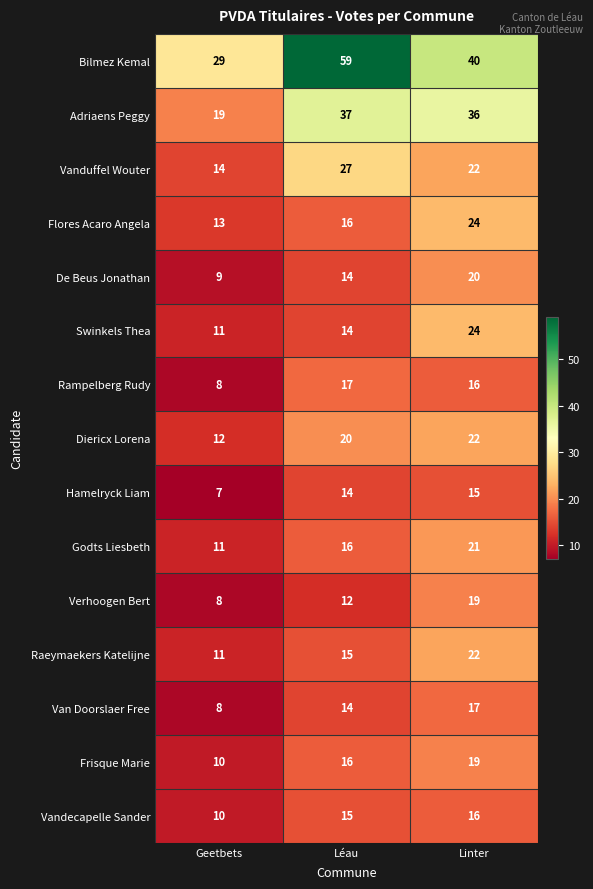

At which label does Bilmez Kemal first exceed 40?

Léau